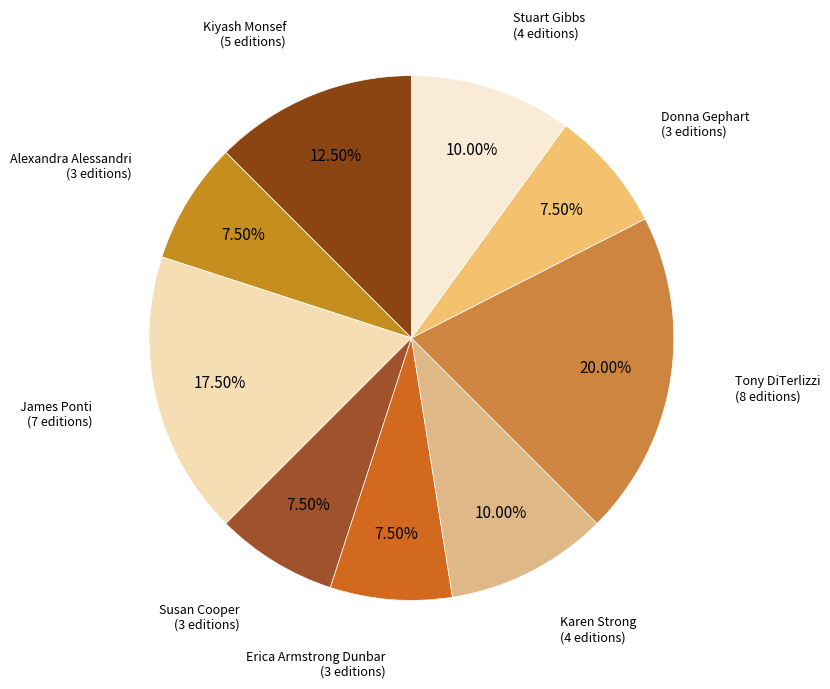

Do Tony DiTerlizzi and Karen Strong together represent more than half of the pie?

No